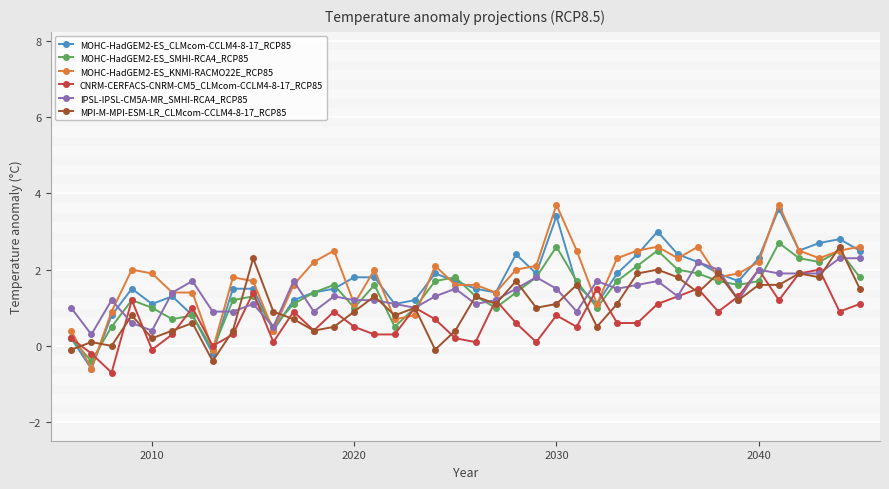

How many data points in MOHC-HadGEM2-ES_CLMcom-CCLM4-8-17_RCP85 are above 1?

34